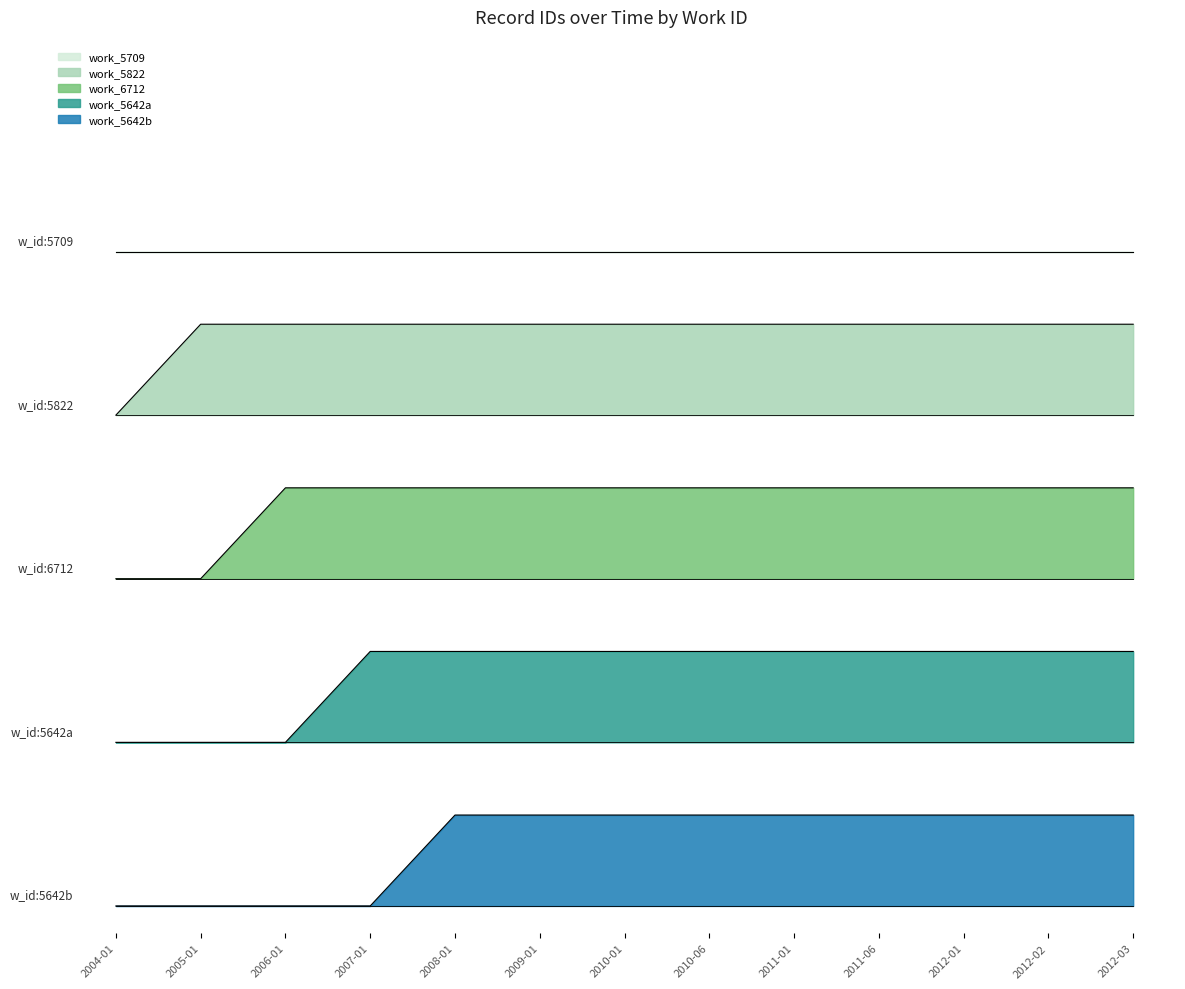

What is the maximum value for work_5642a?

2.8